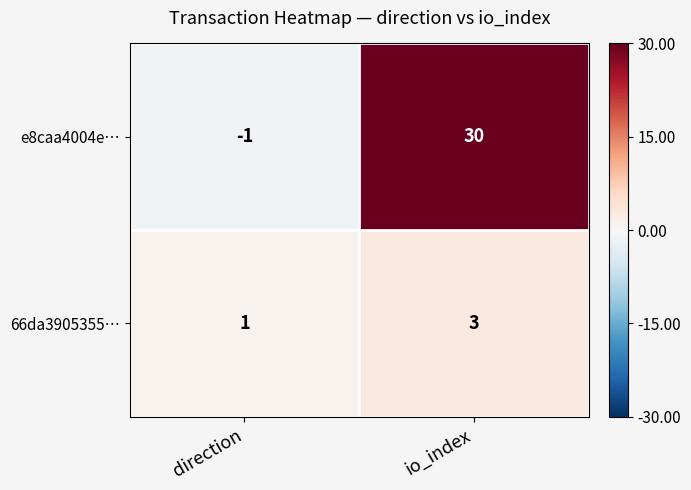

At which label is 66da3905355… closest to 2?

direction